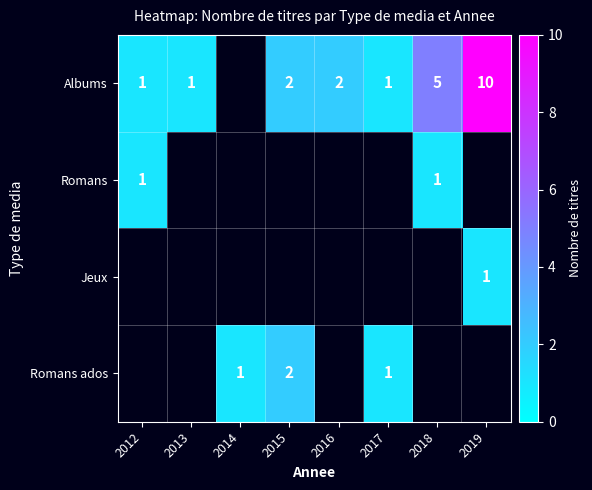

The value of Albums at 2013 is 1.0. True or false?

True